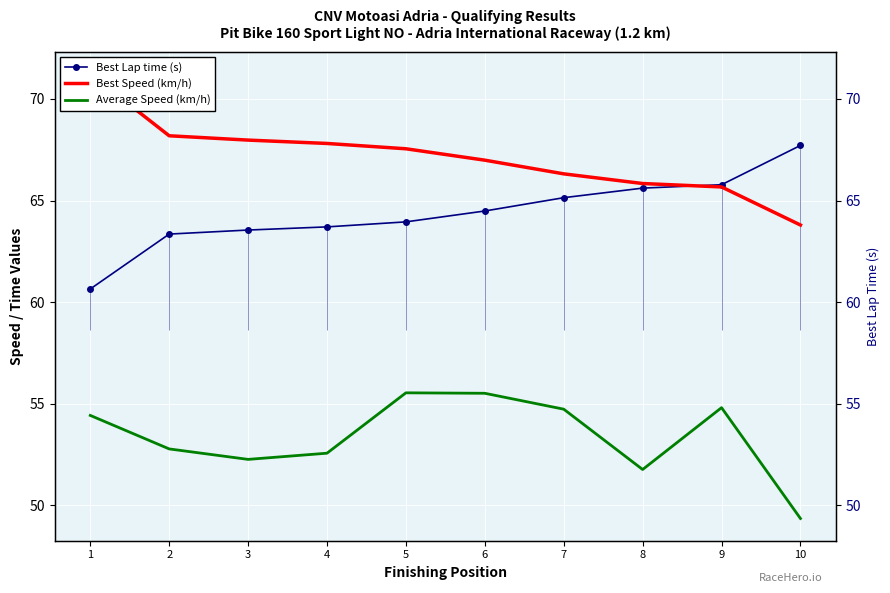

What is the value of the Best Speed (km/h) point at the 7th from the left?

66.3